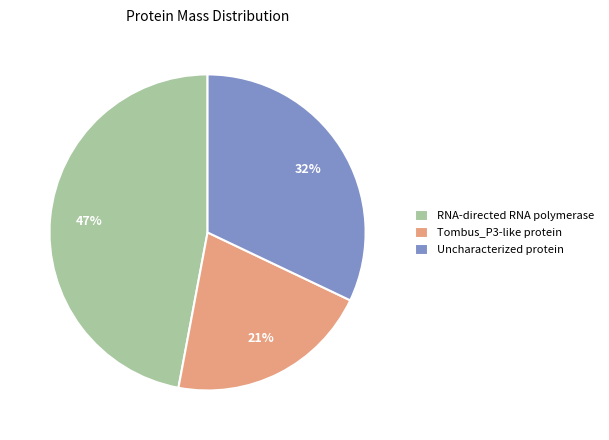

Approximately how many times larger is the value at Tombus_P3-like protein compared to Uncharacterized protein?

0.7